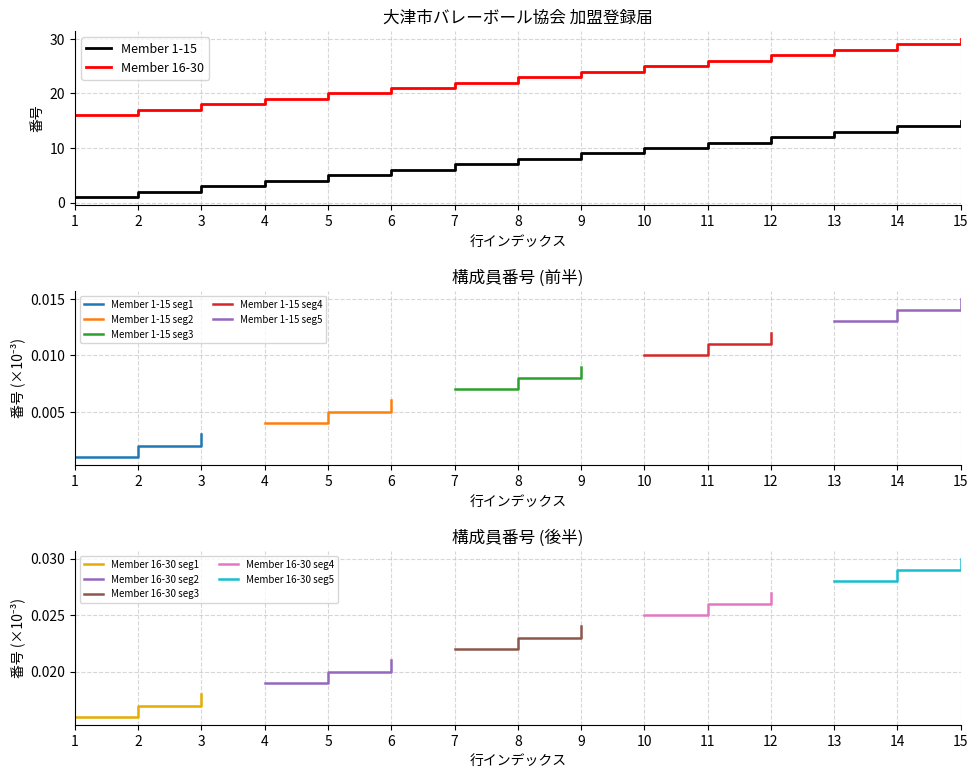

At how many categories does at least one series exceed 26?

4